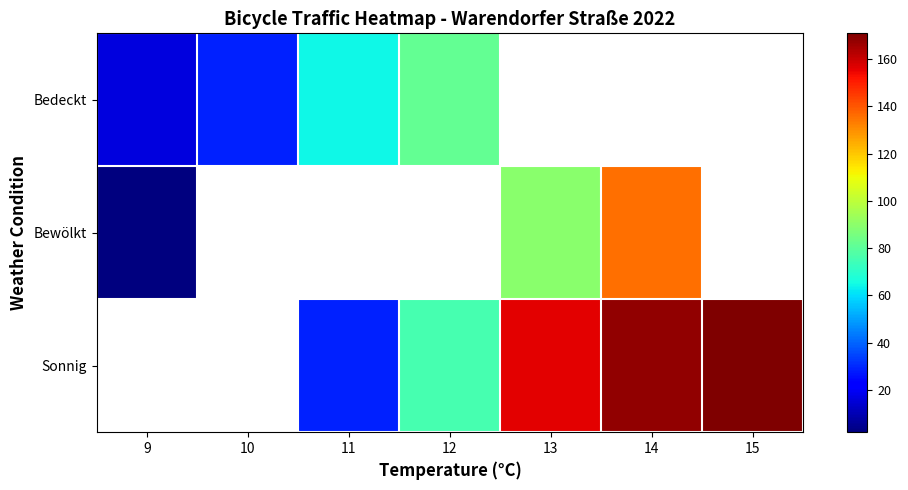

How many values in Sonnig are above zero?

5